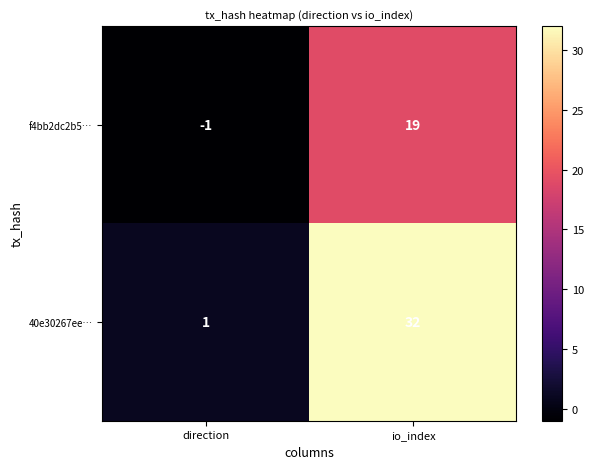

Which series changed the most between direction and io_index?

40e30267ee…